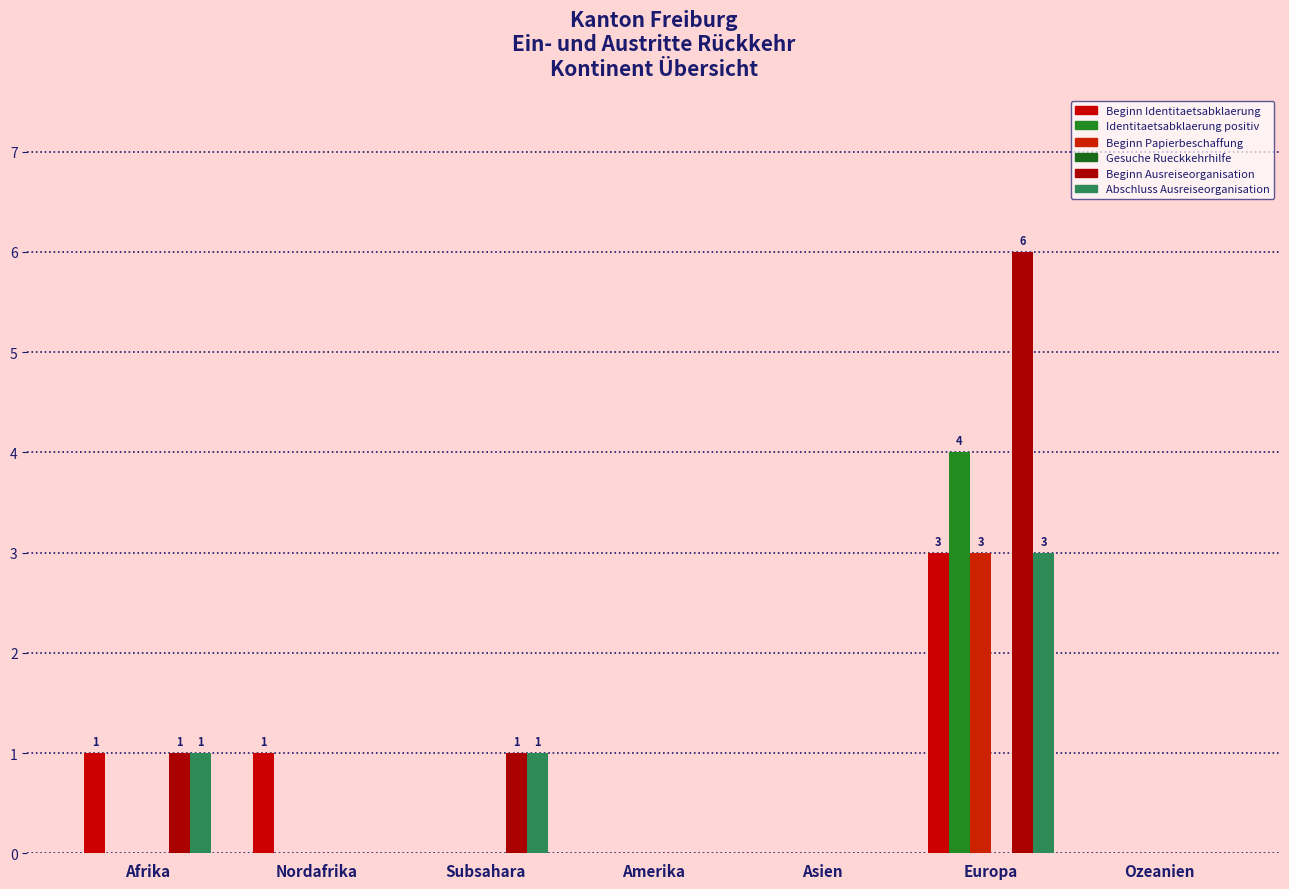

Count the number of data series in this chart.

5